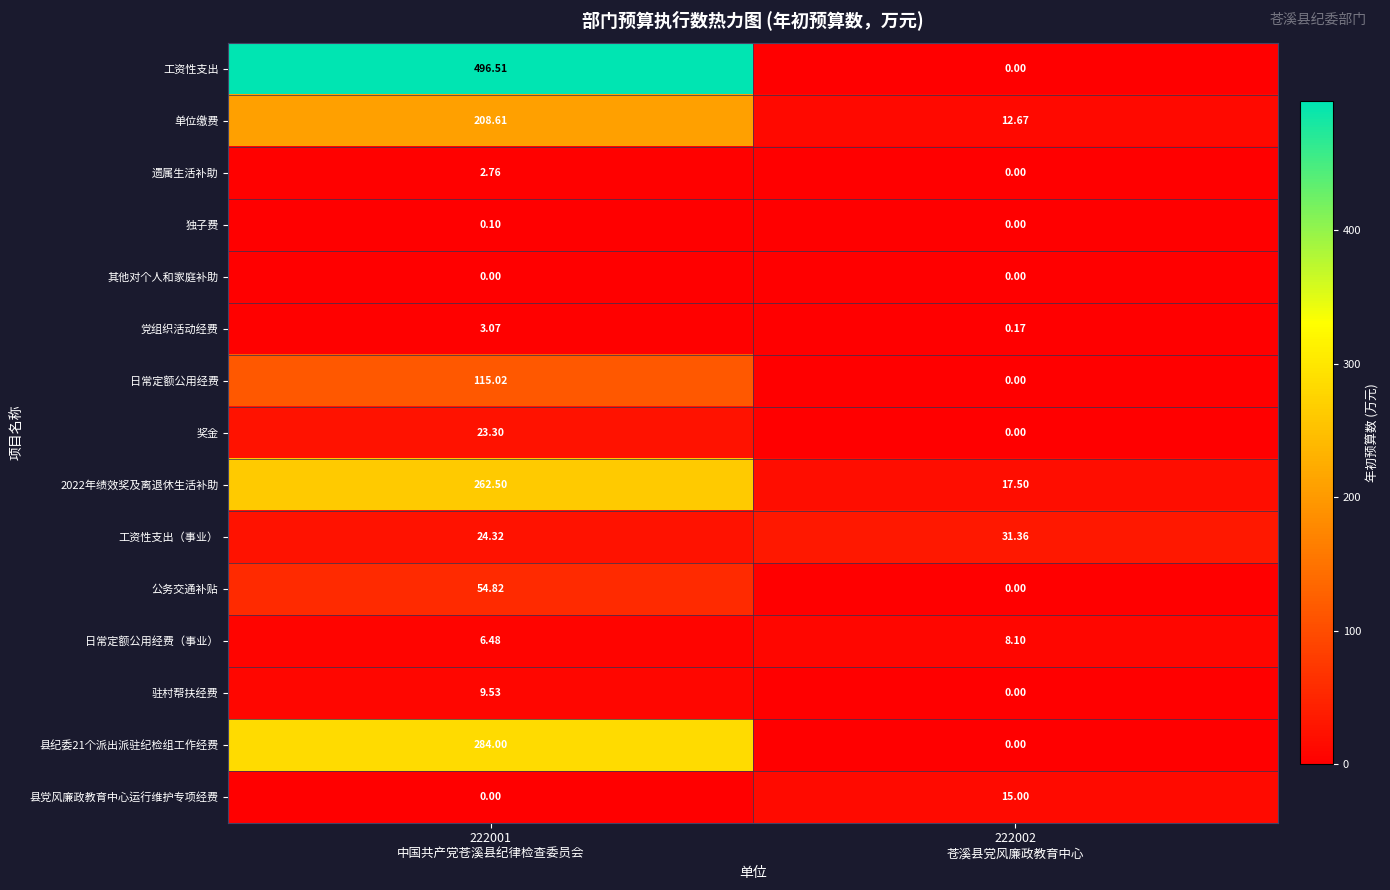

Which series has the widest spread of values?

工资性支出